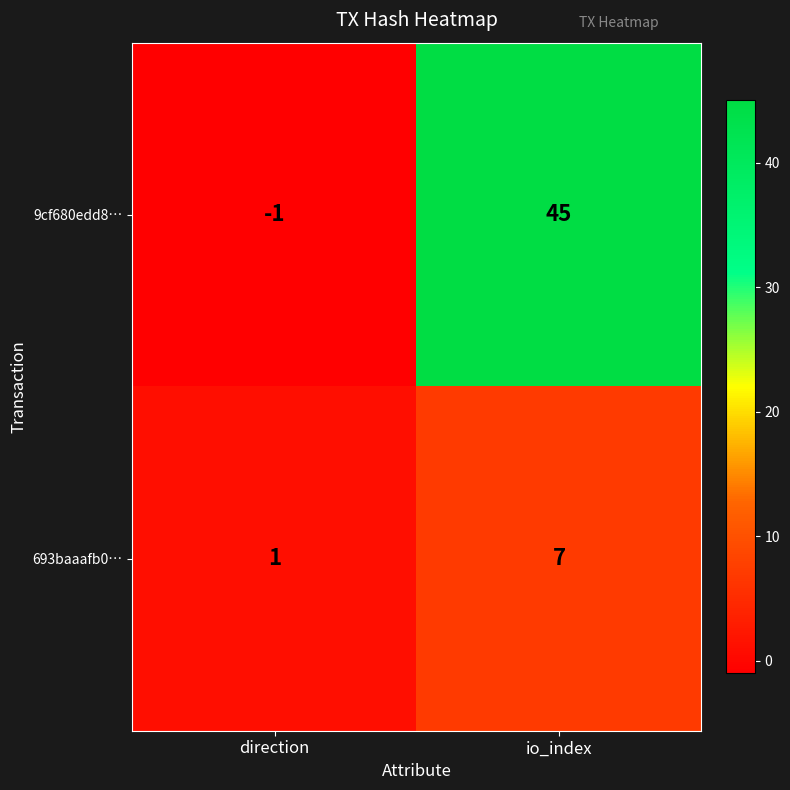

Rank the series by their average value, from highest to lowest.

9cf680edd8…, 693baaafb0…